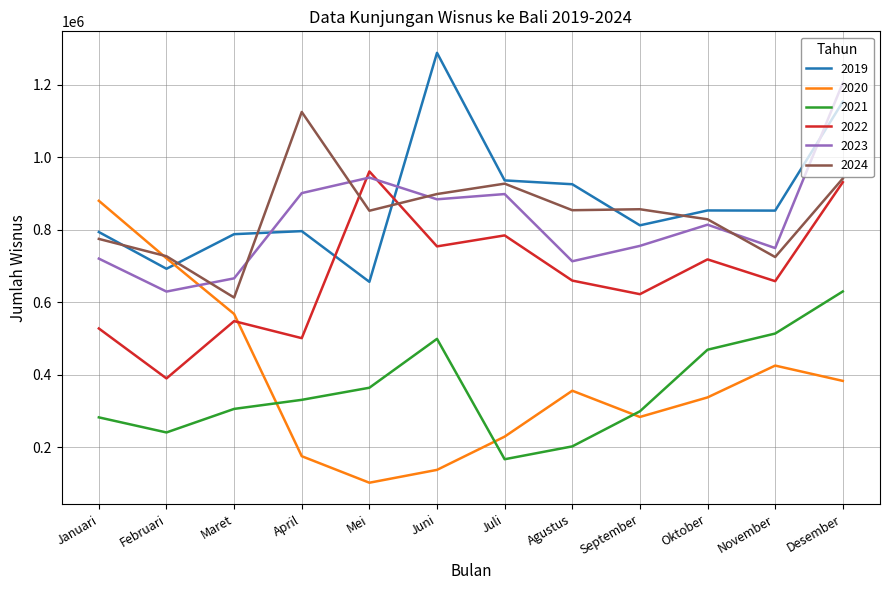

What is the difference between the maximum and minimum values in the 2019 series?

631795